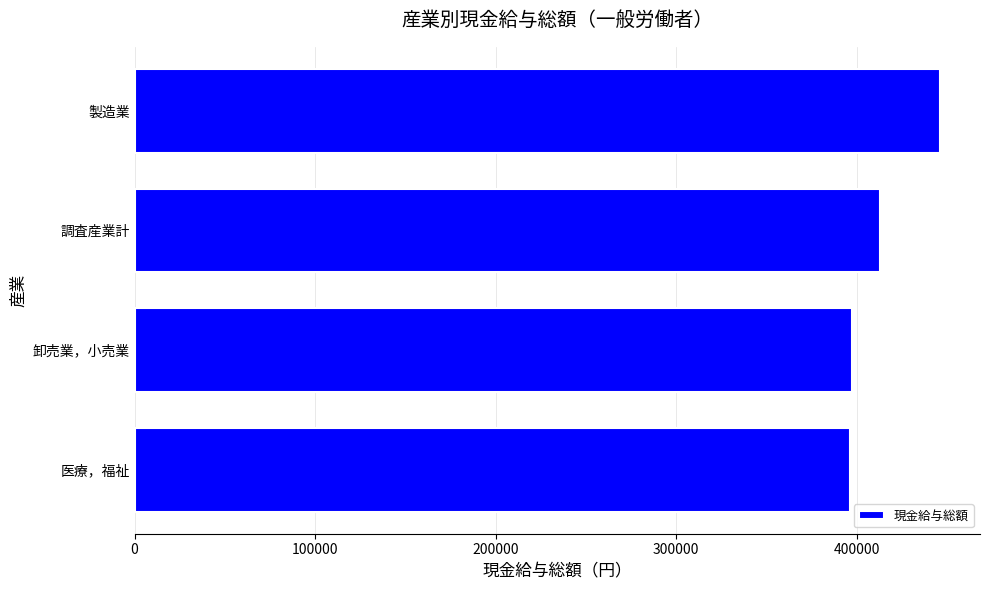

Is it true that the value at 調査産業計 is 647283?

False